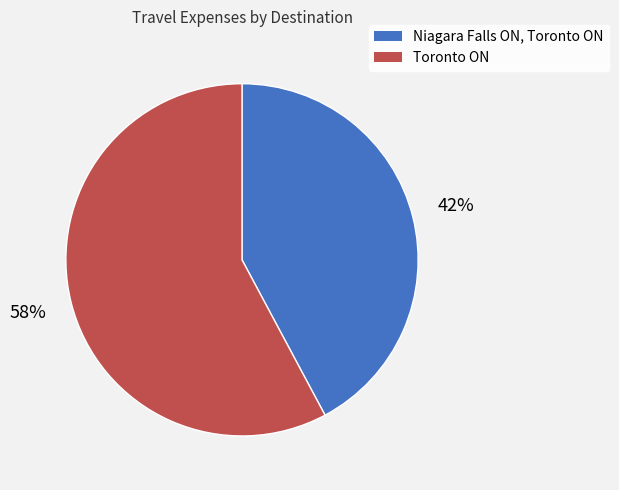

Count the number of slices in the pie.

2